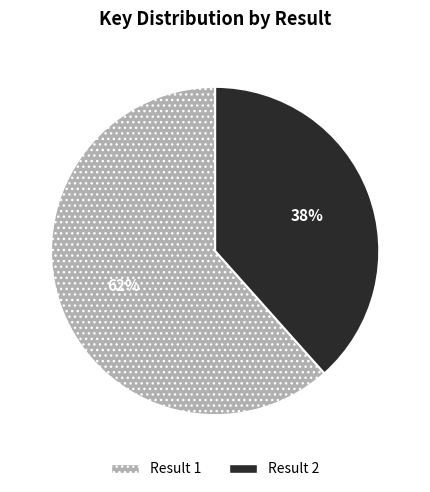

Which slice is the smallest?

Result 2